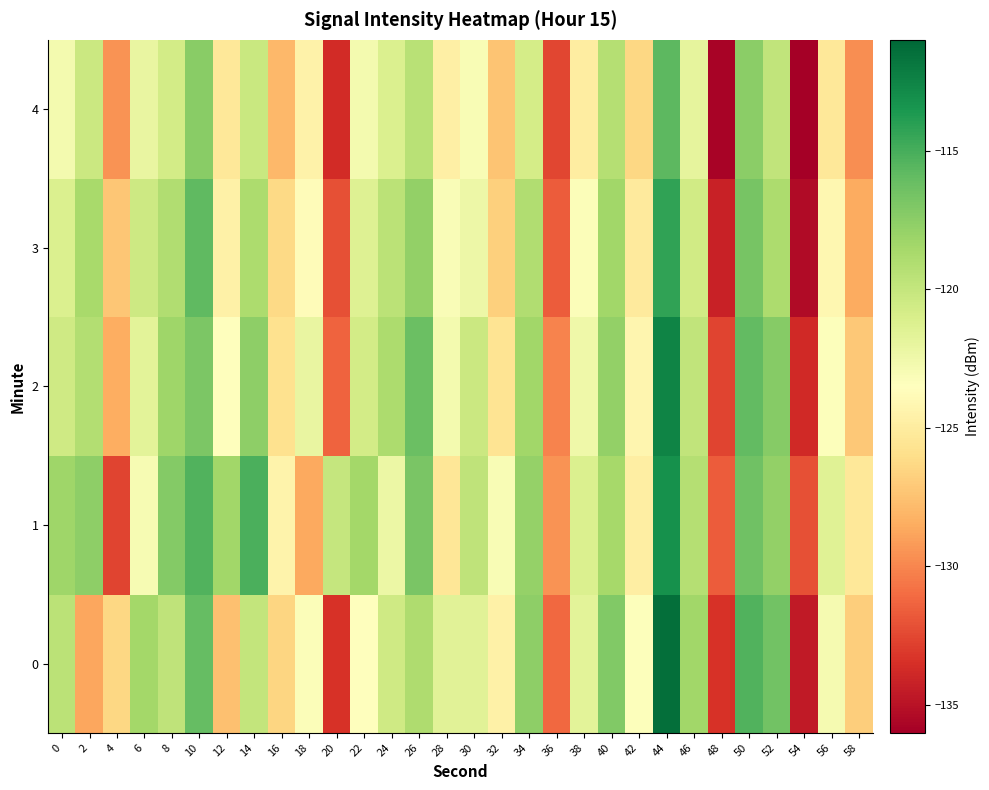

How many categories are shown in the chart?

30